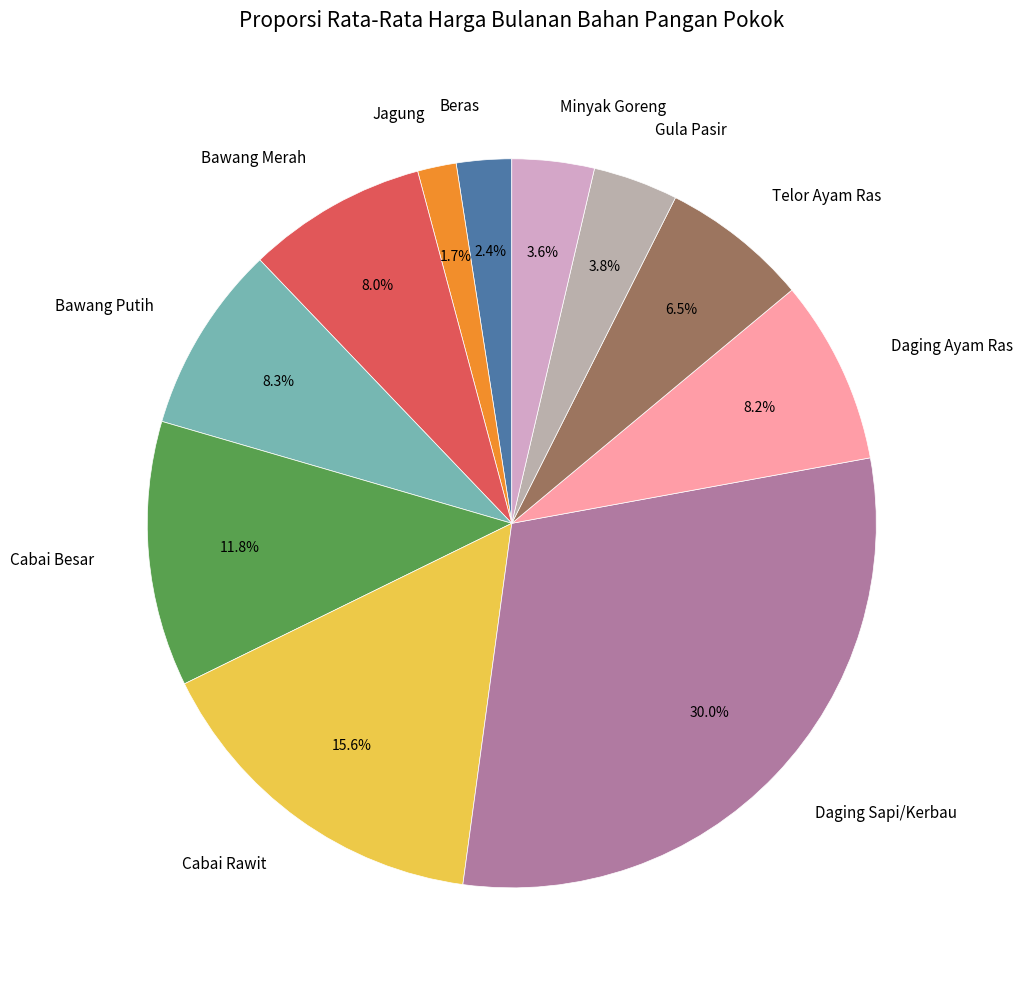

What is the smallest slice in the pie chart?

Jagung